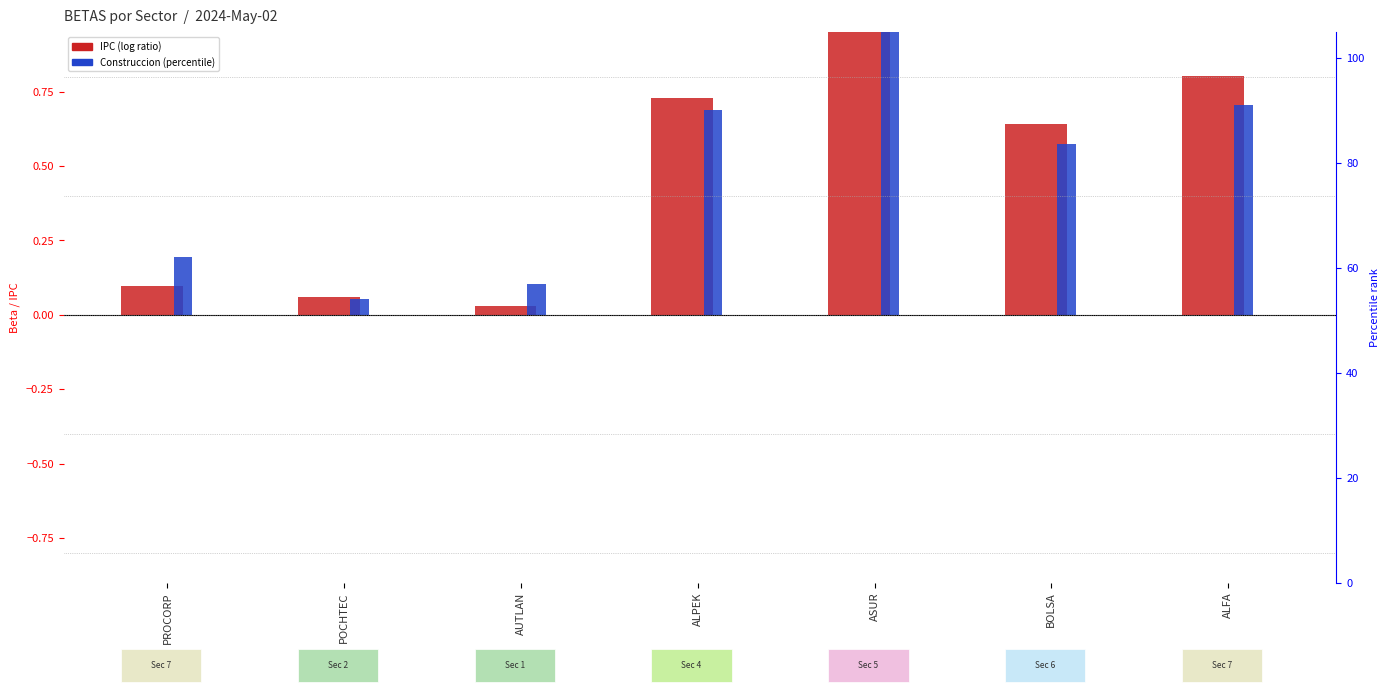

Is it true that IPC (log ratio) equals 1.6 at ASUR?

True